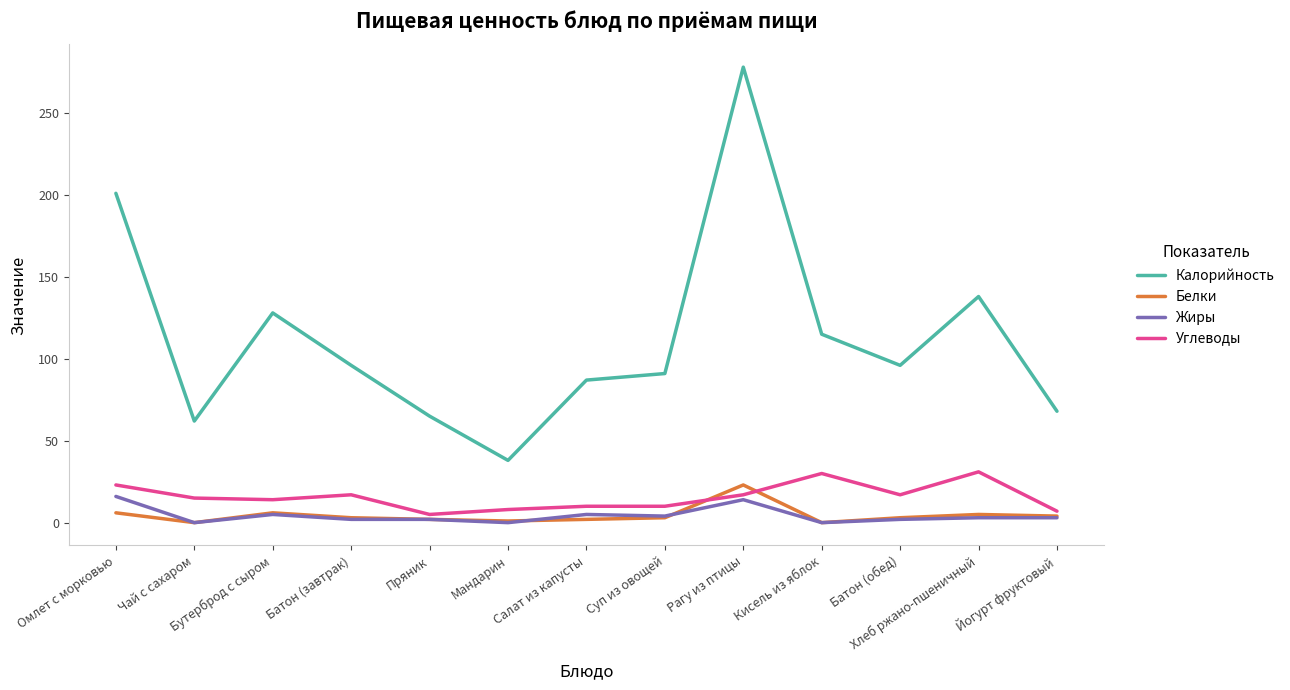

At which label does Калорийность reach its minimum?

Мандарин